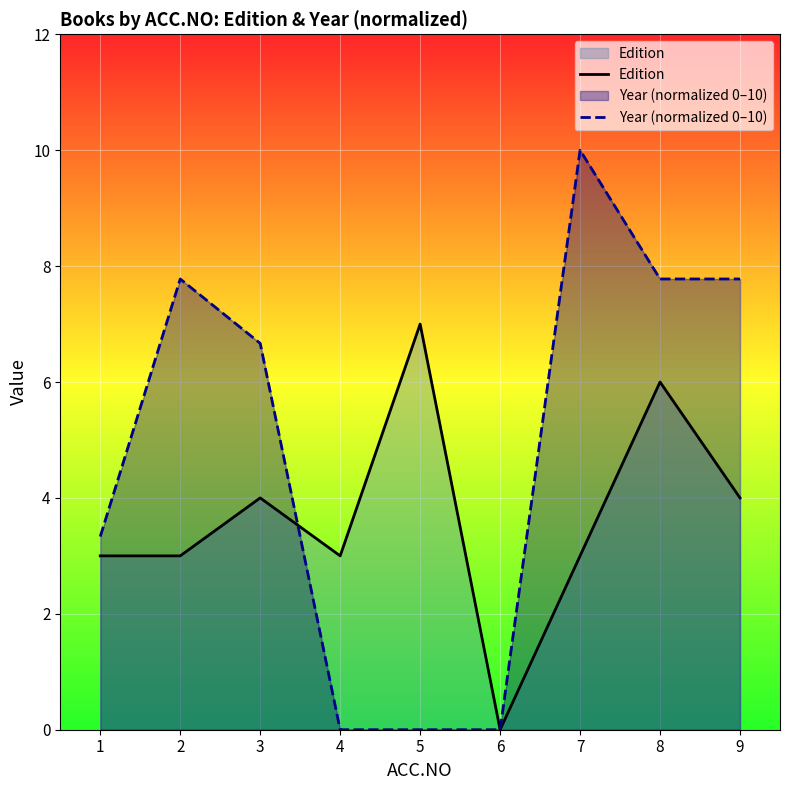

What is the difference between the maximum and second lowest values in the Edition series?

4.0